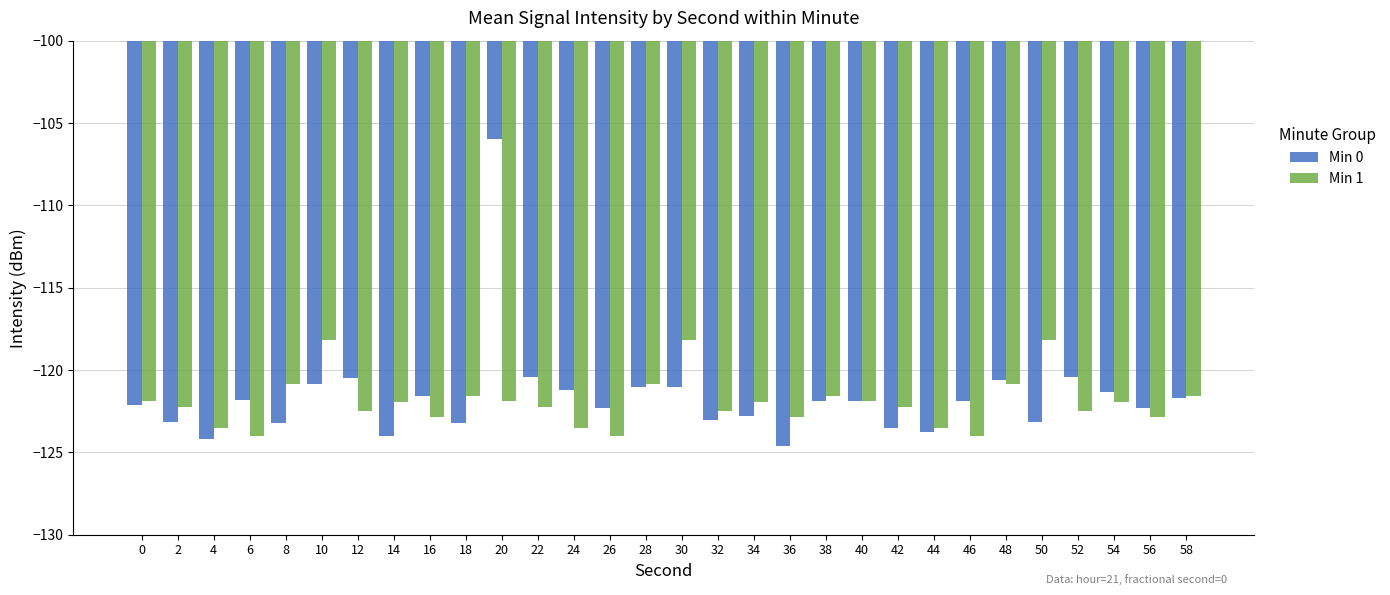

What is the value of the Min 0 bar at the 22nd from the left?

-123.5